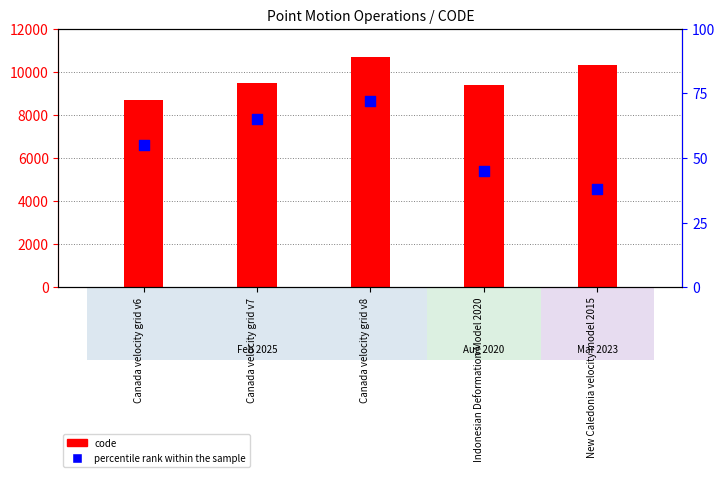

At which category is the sum across all series the highest?

Canada velocity grid v8